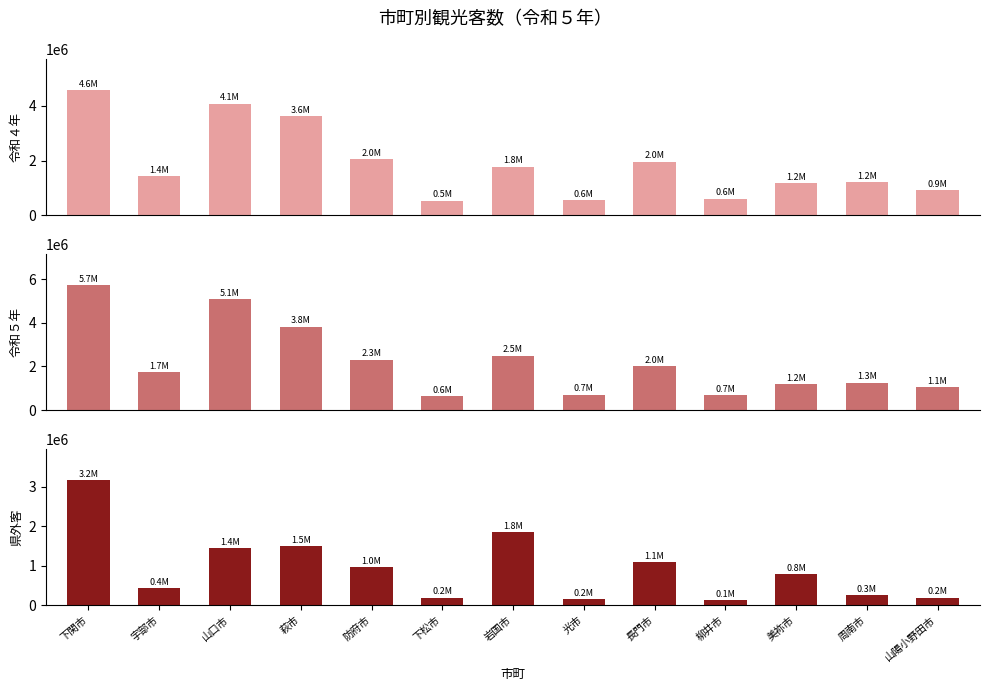

Which has a higher value, 長門市 or 光市?

長門市